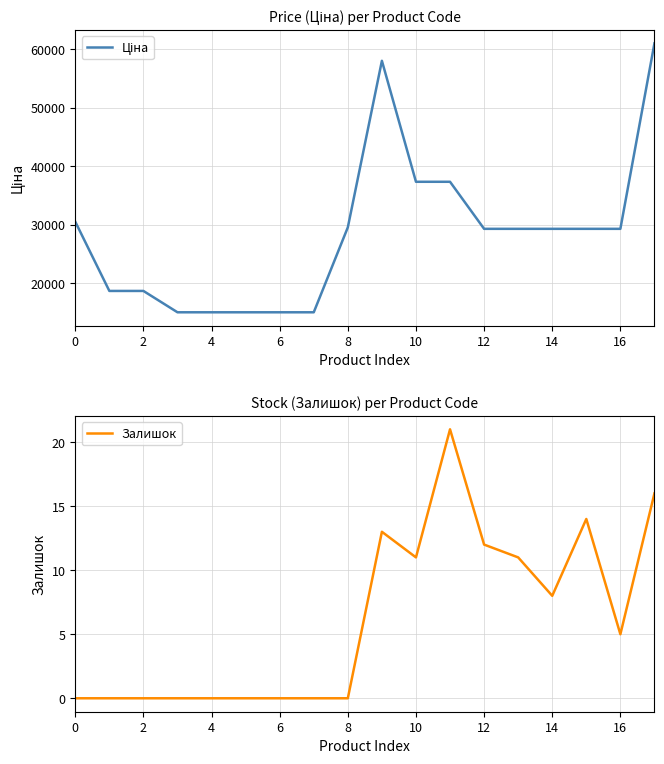

Between 11 and 14, which series saw the biggest shift?

Ціна